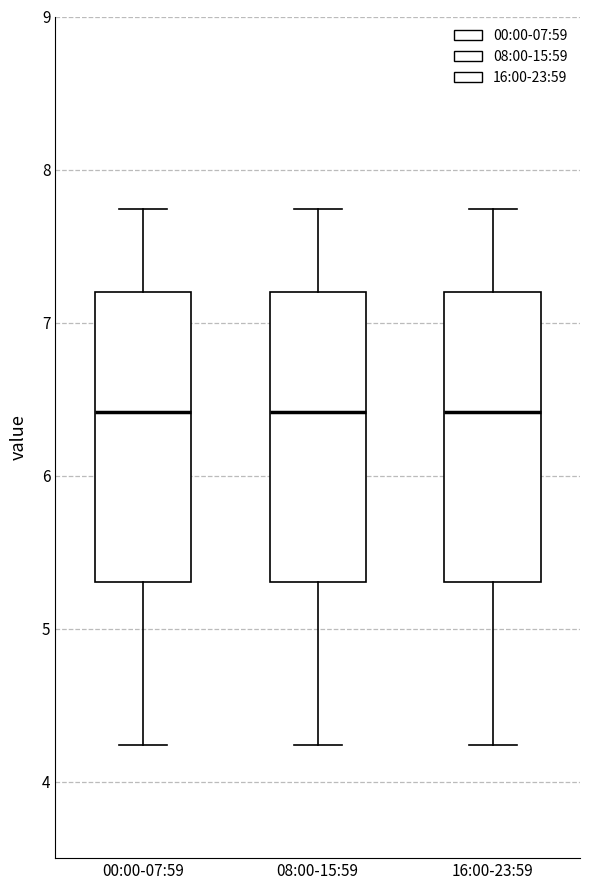

Reading left to right, read every box against the y-axis: the position of its median line, the range the box covers, and the ends of its whiskers. The values are not printed on the chart, so give them approximately, as read against the axis.

00:00-07:59: median 6.4, box 5.3 to 7.2, whiskers 4.2 to 7.7
08:00-15:59: median 6.4, box 5.3 to 7.2, whiskers 4.2 to 7.7
16:00-23:59: median 6.4, box 5.3 to 7.2, whiskers 4.2 to 7.7